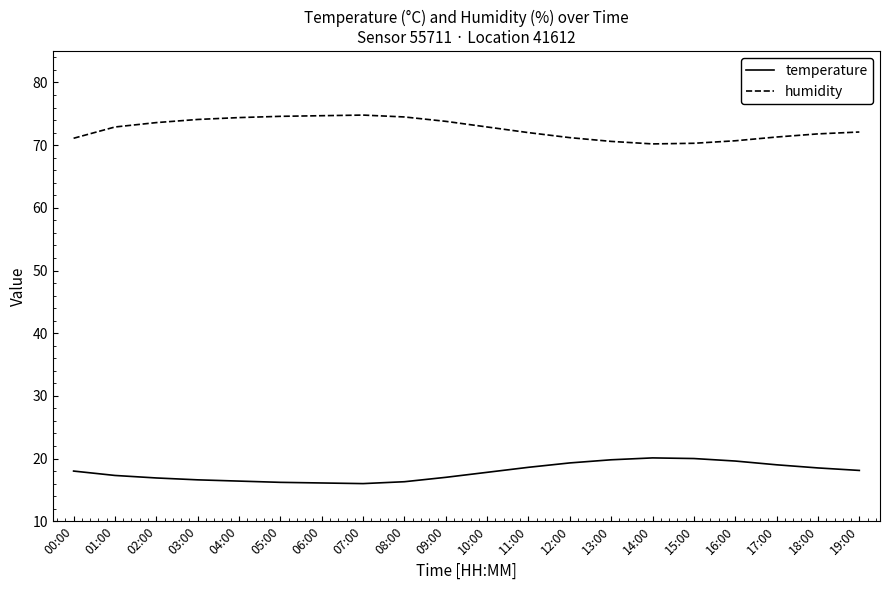

What position from the left is 07:00?

8